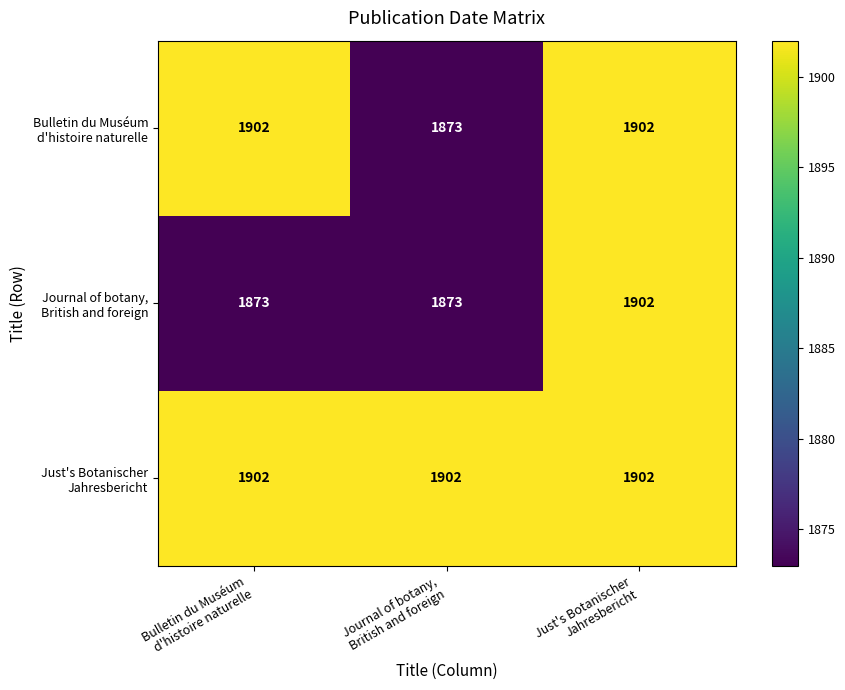

What is the maximum value shown in the chart?

1902